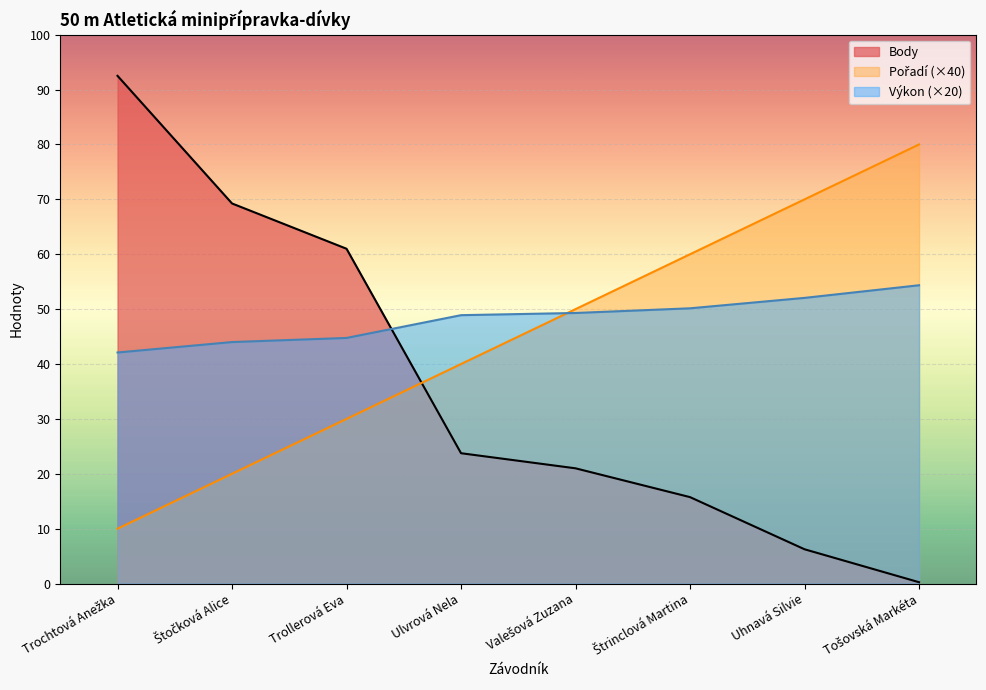

Between which two adjacent categories do Body and Pořadí first intersect?

Trollerová Eva and Ulvrová Nela